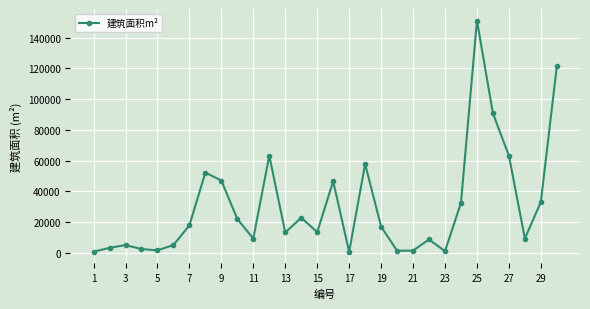

What is the maximum value shown in the chart?

151188.4